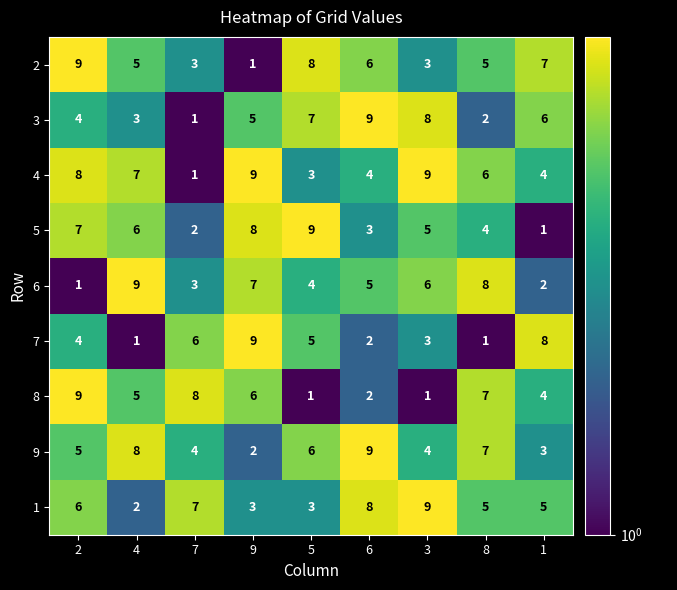

At how many categories does at least one series exceed 1?

9